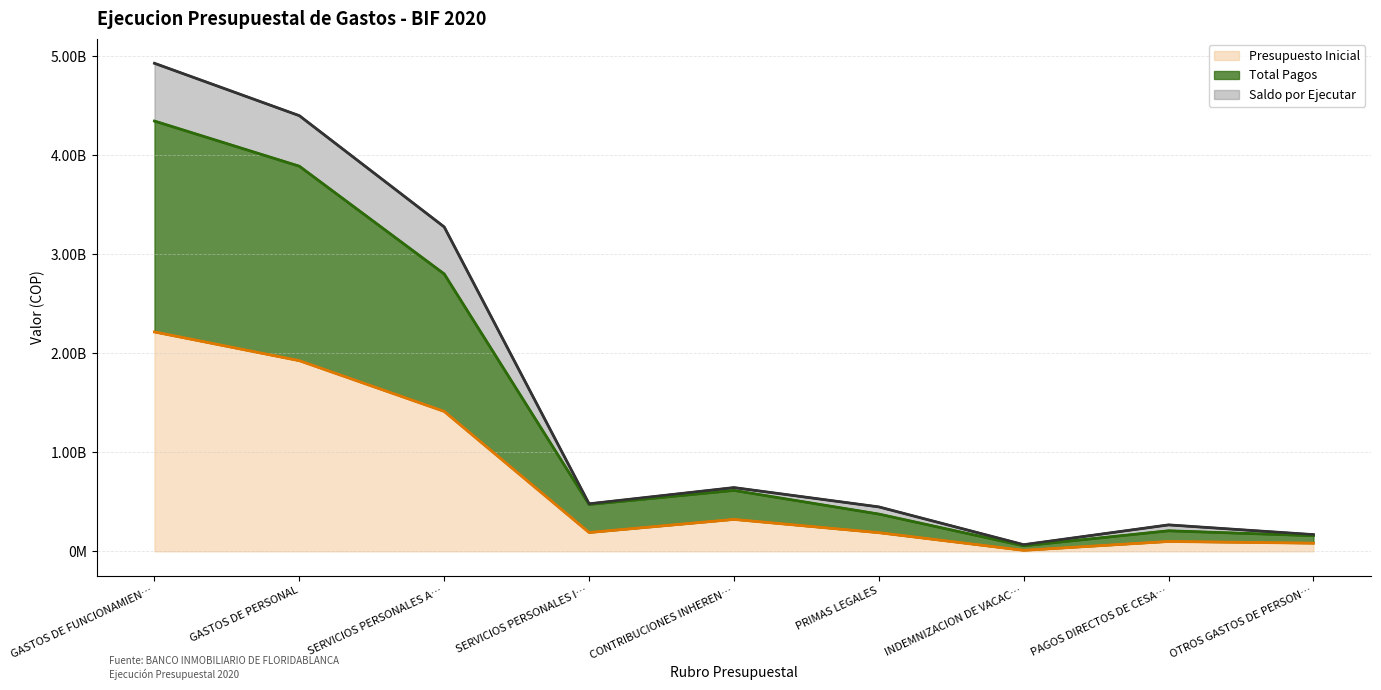

What are all the series names shown in the legend?

Presupuesto Inicial, Total Pagos, Saldo por Ejecutar